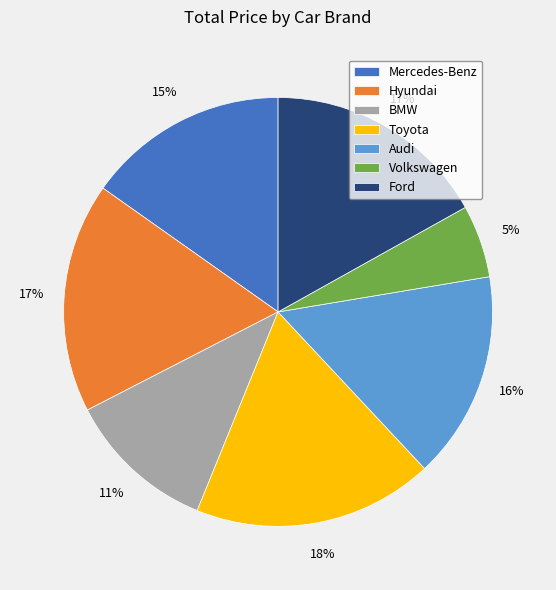

To the nearest percent, what percentage of the pie is Toyota?

18%